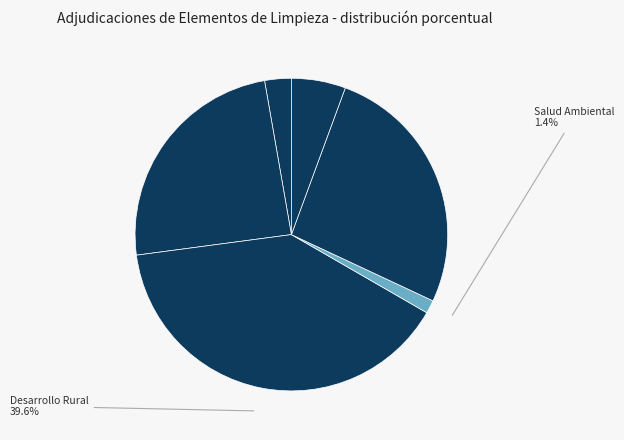

What is the largest slice in the pie chart?

Desarrollo Rural